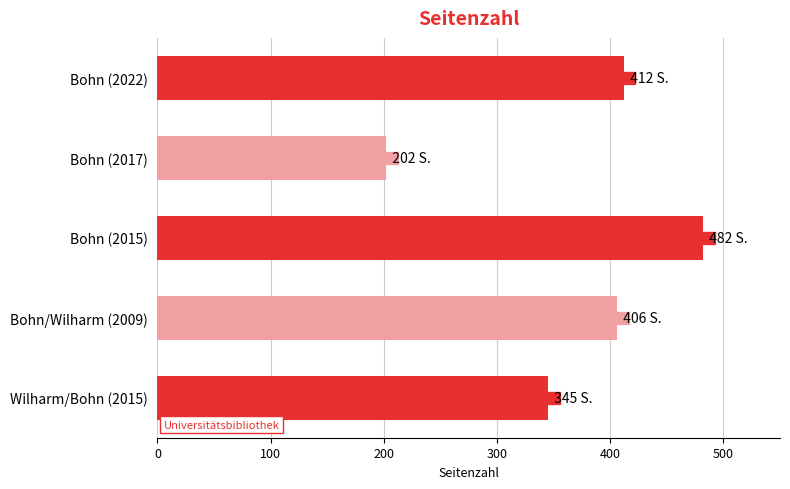

Reading bottom to top, transcribe all the data shown in this chart.

345	406	482	202	412